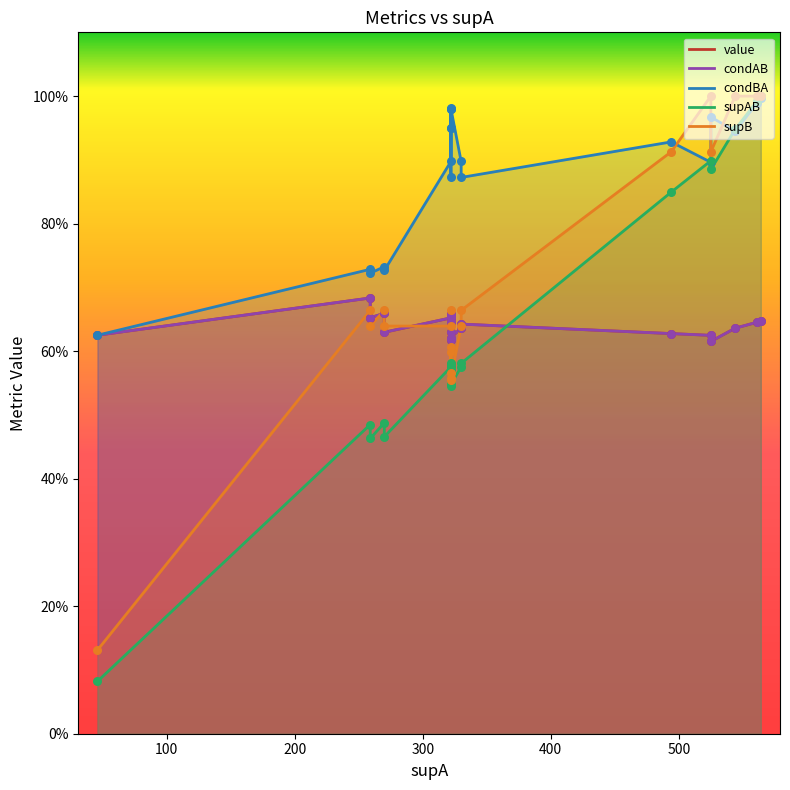

What are all the series names shown in the legend?

value, condAB, condBA, supAB, supB